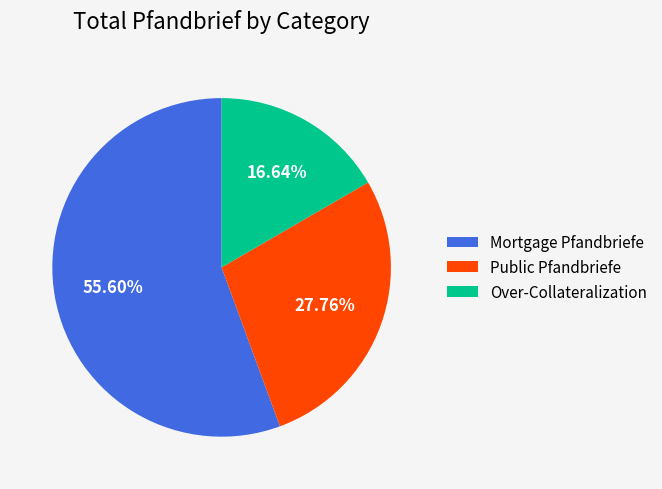

Between Public Pfandbriefe and Mortgage Pfandbriefe, which is larger?

Mortgage Pfandbriefe